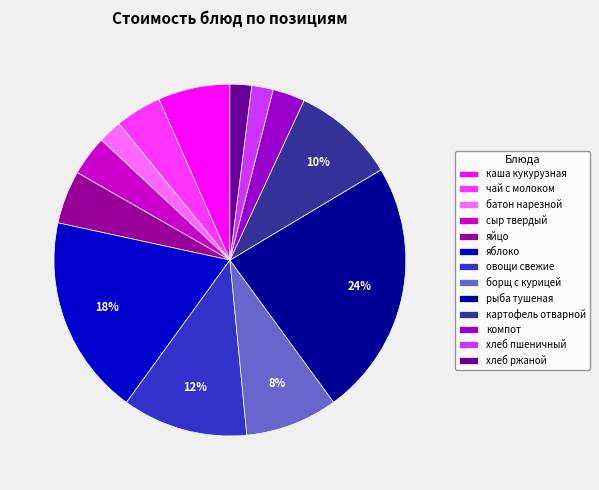

What is the largest slice in the pie chart?

рыба тушеная